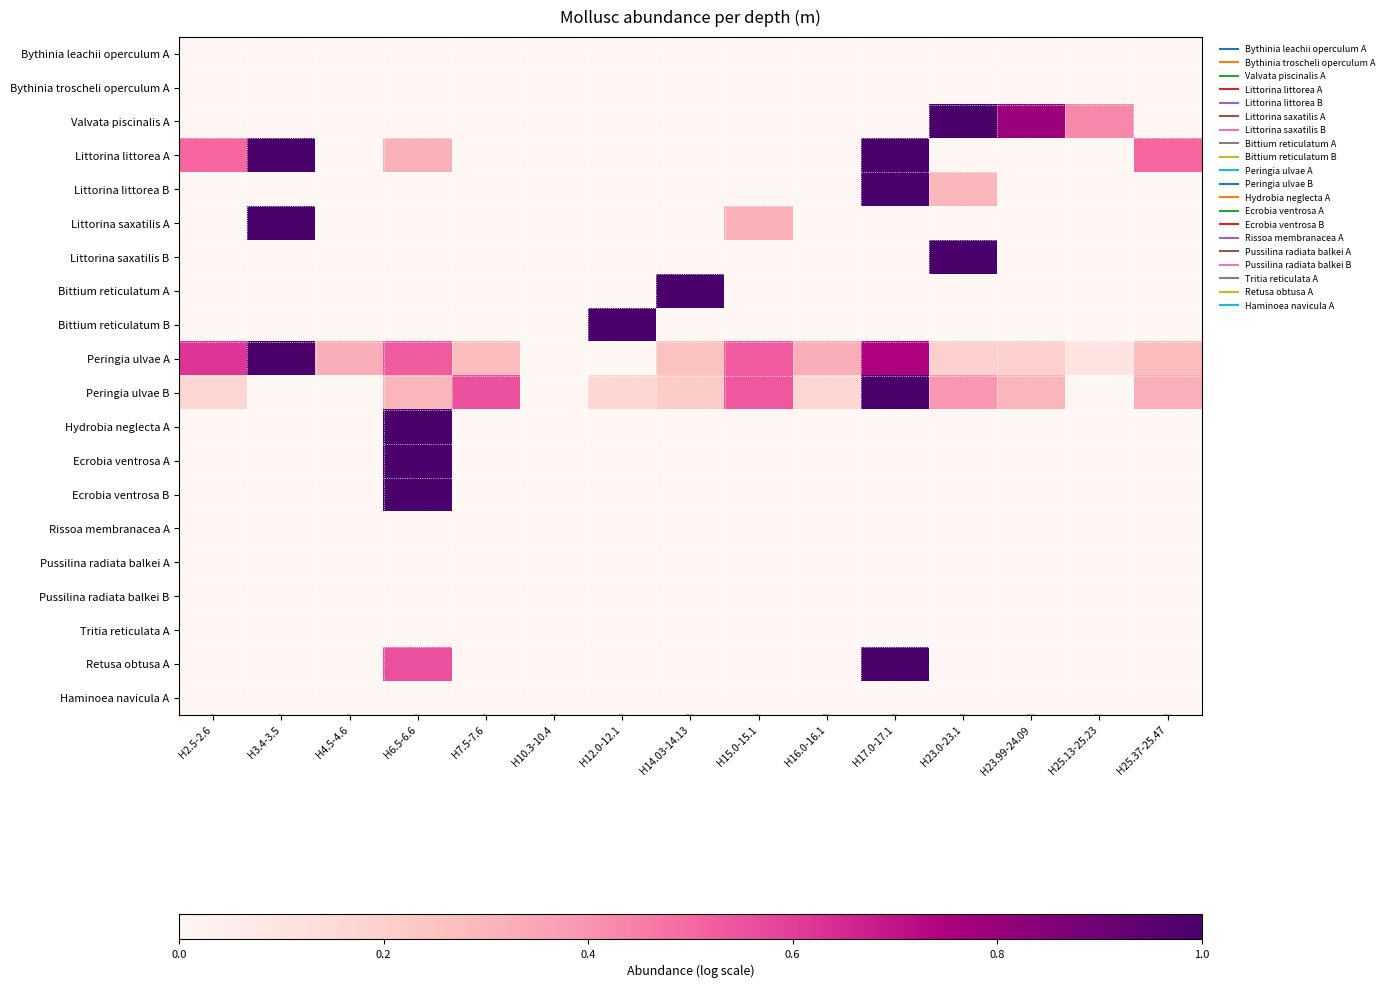

Reading left to right, list all the values displayed in this chart.

Bythinia leachii operculum A: H2.5-2.6=0.0	H3.4-3.5=0.0	H4.5-4.6=0.0	H6.5-6.6=0.0	H7.5-7.6=0.0	H10.3-10.4=0.0	H12.0-12.1=0.0	H14.03-14.13=0.0	H15.0-15.1=0.0	H16.0-16.1=0.0	H17.0-17.1=0.0	H23.0-23.1=0.0	H23.99-24.09=0.0	H25.13-25.23=0.0	H25.37-25.47=0.0
Bythinia troscheli operculum A: H2.5-2.6=0.0	H3.4-3.5=0.0	H4.5-4.6=0.0	H6.5-6.6=0.0	H7.5-7.6=0.0	H10.3-10.4=0.0	H12.0-12.1=0.0	H14.03-14.13=0.0	H15.0-15.1=0.0	H16.0-16.1=0.0	H17.0-17.1=0.0	H23.0-23.1=0.0	H23.99-24.09=0.0	H25.13-25.23=0.0	H25.37-25.47=0.0
Valvata piscinalis A: H2.5-2.6=0.0	H3.4-3.5=0.0	H4.5-4.6=0.0	H6.5-6.6=0.0	H7.5-7.6=0.0	H10.3-10.4=0.0	H12.0-12.1=0.0	H14.03-14.13=0.0	H15.0-15.1=0.0	H16.0-16.1=0.0	H17.0-17.1=0.0	H23.0-23.1=1.0	H23.99-24.09=0.8	H25.13-25.23=0.4	H25.37-25.47=0.0
Littorina littorea A: H2.5-2.6=0.5	H3.4-3.5=1.0	H4.5-4.6=0.0	H6.5-6.6=0.3	H7.5-7.6=0.0	H10.3-10.4=0.0	H12.0-12.1=0.0	H14.03-14.13=0.0	H15.0-15.1=0.0	H16.0-16.1=0.0	H17.0-17.1=1.0	H23.0-23.1=0.0	H23.99-24.09=0.0	H25.13-25.23=0.0	H25.37-25.47=0.5
Littorina littorea B: H2.5-2.6=0.0	H3.4-3.5=0.0	H4.5-4.6=0.0	H6.5-6.6=0.0	H7.5-7.6=0.0	H10.3-10.4=0.0	H12.0-12.1=0.0	H14.03-14.13=0.0	H15.0-15.1=0.0	H16.0-16.1=0.0	H17.0-17.1=1.0	H23.0-23.1=0.3	H23.99-24.09=0.0	H25.13-25.23=0.0	H25.37-25.47=0.0
Littorina saxatilis A: H2.5-2.6=0.0	H3.4-3.5=1.0	H4.5-4.6=0.0	H6.5-6.6=0.0	H7.5-7.6=0.0	H10.3-10.4=0.0	H12.0-12.1=0.0	H14.03-14.13=0.0	H15.0-15.1=0.3	H16.0-16.1=0.0	H17.0-17.1=0.0	H23.0-23.1=0.0	H23.99-24.09=0.0	H25.13-25.23=0.0	H25.37-25.47=0.0
Littorina saxatilis B: H2.5-2.6=0.0	H3.4-3.5=0.0	H4.5-4.6=0.0	H6.5-6.6=0.0	H7.5-7.6=0.0	H10.3-10.4=0.0	H12.0-12.1=0.0	H14.03-14.13=0.0	H15.0-15.1=0.0	H16.0-16.1=0.0	H17.0-17.1=0.0	H23.0-23.1=1.0	H23.99-24.09=0.0	H25.13-25.23=0.0	H25.37-25.47=0.0
Bittium reticulatum A: H2.5-2.6=0.0	H3.4-3.5=0.0	H4.5-4.6=0.0	H6.5-6.6=0.0	H7.5-7.6=0.0	H10.3-10.4=0.0	H12.0-12.1=0.0	H14.03-14.13=1.0	H15.0-15.1=0.0	H16.0-16.1=0.0	H17.0-17.1=0.0	H23.0-23.1=0.0	H23.99-24.09=0.0	H25.13-25.23=0.0	H25.37-25.47=0.0
Bittium reticulatum B: H2.5-2.6=0.0	H3.4-3.5=0.0	H4.5-4.6=0.0	H6.5-6.6=0.0	H7.5-7.6=0.0	H10.3-10.4=0.0	H12.0-12.1=1.0	H14.03-14.13=0.0	H15.0-15.1=0.0	H16.0-16.1=0.0	H17.0-17.1=0.0	H23.0-23.1=0.0	H23.99-24.09=0.0	H25.13-25.23=0.0	H25.37-25.47=0.0
Peringia ulvae A: H2.5-2.6=0.6	H3.4-3.5=1.0	H4.5-4.6=0.3	H6.5-6.6=0.5	H7.5-7.6=0.3	H10.3-10.4=0.0	H12.0-12.1=0.0	H14.03-14.13=0.3	H15.0-15.1=0.5	H16.0-16.1=0.3	H17.0-17.1=0.7	H23.0-23.1=0.2	H23.99-24.09=0.2	H25.13-25.23=0.1	H25.37-25.47=0.3
Peringia ulvae B: H2.5-2.6=0.2	H3.4-3.5=0.0	H4.5-4.6=0.0	H6.5-6.6=0.3	H7.5-7.6=0.6	H10.3-10.4=0.0	H12.0-12.1=0.2	H14.03-14.13=0.2	H15.0-15.1=0.5	H16.0-16.1=0.2	H17.0-17.1=1.0	H23.0-23.1=0.4	H23.99-24.09=0.3	H25.13-25.23=0.0	H25.37-25.47=0.3
Hydrobia neglecta A: H2.5-2.6=0.0	H3.4-3.5=0.0	H4.5-4.6=0.0	H6.5-6.6=1.0	H7.5-7.6=0.0	H10.3-10.4=0.0	H12.0-12.1=0.0	H14.03-14.13=0.0	H15.0-15.1=0.0	H16.0-16.1=0.0	H17.0-17.1=0.0	H23.0-23.1=0.0	H23.99-24.09=0.0	H25.13-25.23=0.0	H25.37-25.47=0.0
Ecrobia ventrosa A: H2.5-2.6=0.0	H3.4-3.5=0.0	H4.5-4.6=0.0	H6.5-6.6=1.0	H7.5-7.6=0.0	H10.3-10.4=0.0	H12.0-12.1=0.0	H14.03-14.13=0.0	H15.0-15.1=0.0	H16.0-16.1=0.0	H17.0-17.1=0.0	H23.0-23.1=0.0	H23.99-24.09=0.0	H25.13-25.23=0.0	H25.37-25.47=0.0
Ecrobia ventrosa B: H2.5-2.6=0.0	H3.4-3.5=0.0	H4.5-4.6=0.0	H6.5-6.6=1.0	H7.5-7.6=0.0	H10.3-10.4=0.0	H12.0-12.1=0.0	H14.03-14.13=0.0	H15.0-15.1=0.0	H16.0-16.1=0.0	H17.0-17.1=0.0	H23.0-23.1=0.0	H23.99-24.09=0.0	H25.13-25.23=0.0	H25.37-25.47=0.0
Rissoa membranacea A: H2.5-2.6=0.0	H3.4-3.5=0.0	H4.5-4.6=0.0	H6.5-6.6=0.0	H7.5-7.6=0.0	H10.3-10.4=0.0	H12.0-12.1=0.0	H14.03-14.13=0.0	H15.0-15.1=0.0	H16.0-16.1=0.0	H17.0-17.1=0.0	H23.0-23.1=0.0	H23.99-24.09=0.0	H25.13-25.23=0.0	H25.37-25.47=0.0
Pussilina radiata balkei A: H2.5-2.6=0.0	H3.4-3.5=0.0	H4.5-4.6=0.0	H6.5-6.6=0.0	H7.5-7.6=0.0	H10.3-10.4=0.0	H12.0-12.1=0.0	H14.03-14.13=0.0	H15.0-15.1=0.0	H16.0-16.1=0.0	H17.0-17.1=0.0	H23.0-23.1=0.0	H23.99-24.09=0.0	H25.13-25.23=0.0	H25.37-25.47=0.0
Pussilina radiata balkei B: H2.5-2.6=0.0	H3.4-3.5=0.0	H4.5-4.6=0.0	H6.5-6.6=0.0	H7.5-7.6=0.0	H10.3-10.4=0.0	H12.0-12.1=0.0	H14.03-14.13=0.0	H15.0-15.1=0.0	H16.0-16.1=0.0	H17.0-17.1=0.0	H23.0-23.1=0.0	H23.99-24.09=0.0	H25.13-25.23=0.0	H25.37-25.47=0.0
Tritia reticulata A: H2.5-2.6=0.0	H3.4-3.5=0.0	H4.5-4.6=0.0	H6.5-6.6=0.0	H7.5-7.6=0.0	H10.3-10.4=0.0	H12.0-12.1=0.0	H14.03-14.13=0.0	H15.0-15.1=0.0	H16.0-16.1=0.0	H17.0-17.1=0.0	H23.0-23.1=0.0	H23.99-24.09=0.0	H25.13-25.23=0.0	H25.37-25.47=0.0
Retusa obtusa A: H2.5-2.6=0.0	H3.4-3.5=0.0	H4.5-4.6=0.0	H6.5-6.6=0.6	H7.5-7.6=0.0	H10.3-10.4=0.0	H12.0-12.1=0.0	H14.03-14.13=0.0	H15.0-15.1=0.0	H16.0-16.1=0.0	H17.0-17.1=1.0	H23.0-23.1=0.0	H23.99-24.09=0.0	H25.13-25.23=0.0	H25.37-25.47=0.0
Haminoea navicula A: H2.5-2.6=0.0	H3.4-3.5=0.0	H4.5-4.6=0.0	H6.5-6.6=0.0	H7.5-7.6=0.0	H10.3-10.4=0.0	H12.0-12.1=0.0	H14.03-14.13=0.0	H15.0-15.1=0.0	H16.0-16.1=0.0	H17.0-17.1=0.0	H23.0-23.1=0.0	H23.99-24.09=0.0	H25.13-25.23=0.0	H25.37-25.47=0.0